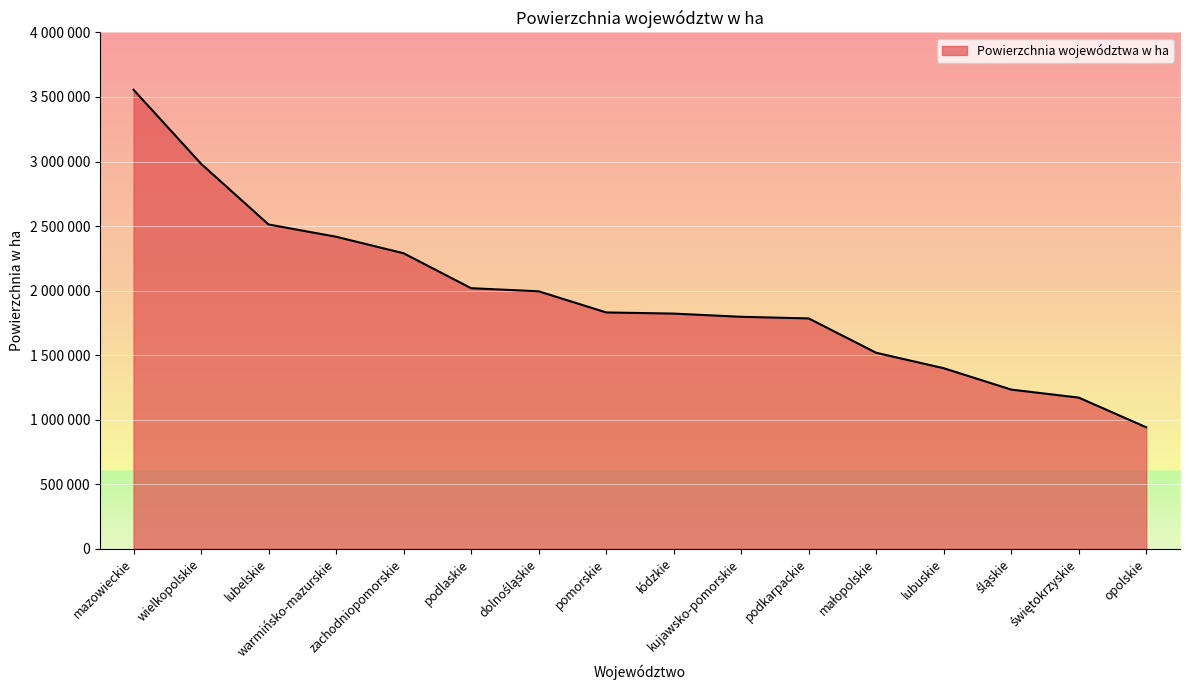

Approximately how many times larger is the value at pomorskie compared to śląskie?

1.5